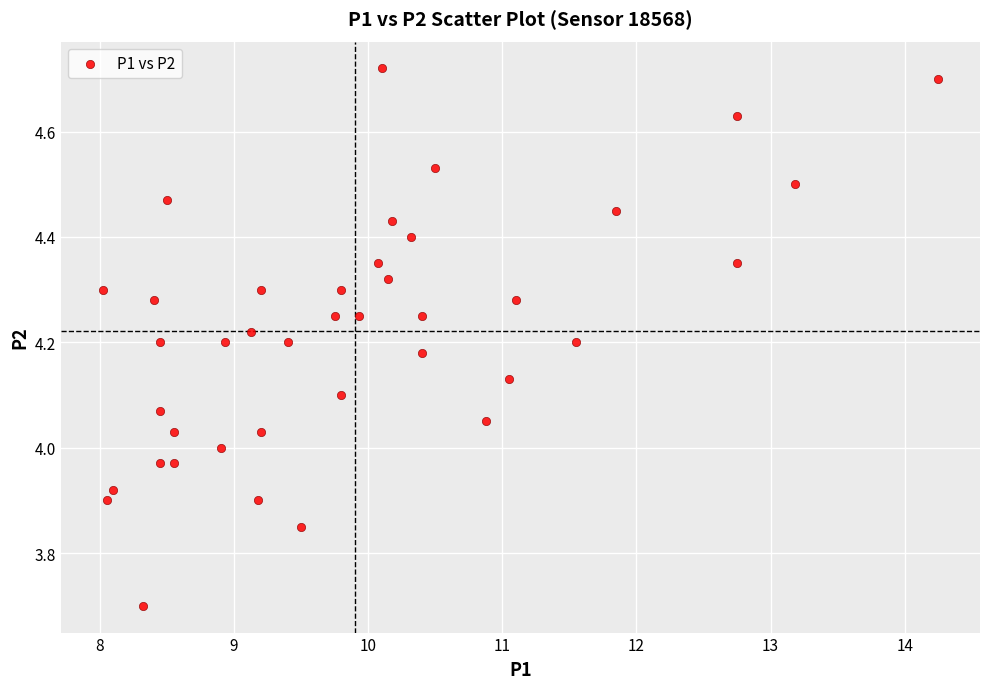

What is the range of X values (max minus min)?

6.2